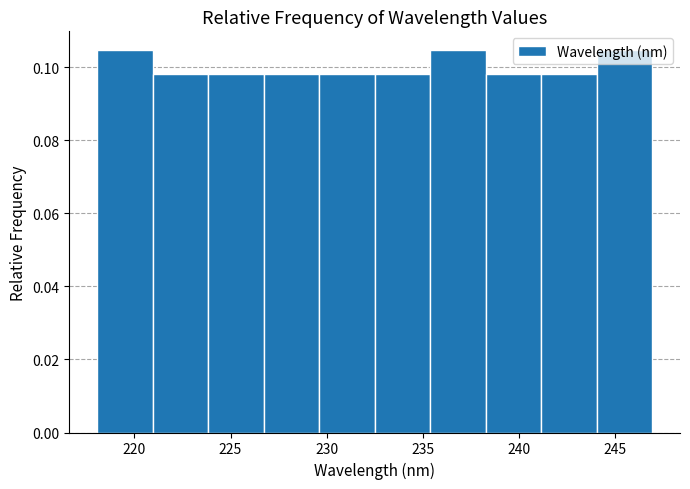

Reading left to right, list every bar in this chart as the range it spans on the x-axis followed by its height. Neither the bar edges nor the heights are printed on the chart, so give them approximately, as read against the axes.

218.0 to 221.0: 0.104
221.0 to 224.0: 0.098
224.0 to 226.5: 0.098
226.5 to 229.5: 0.098
229.5 to 232.5: 0.098
232.5 to 235.5: 0.098
235.5 to 238.5: 0.104
238.5 to 241.0: 0.098
241.0 to 244.0: 0.098
244.0 to 247.0: 0.104